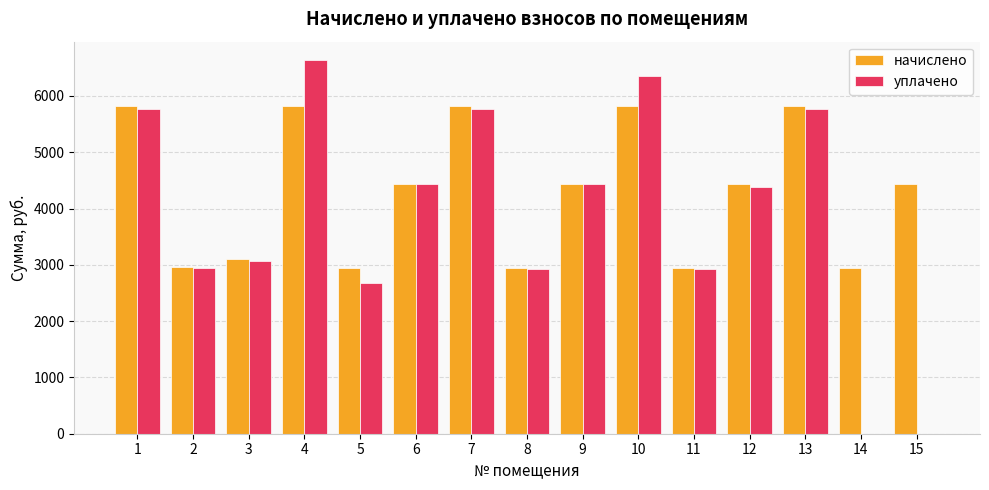

What is the difference between the уплачено values at 14 and 2?

2935.0